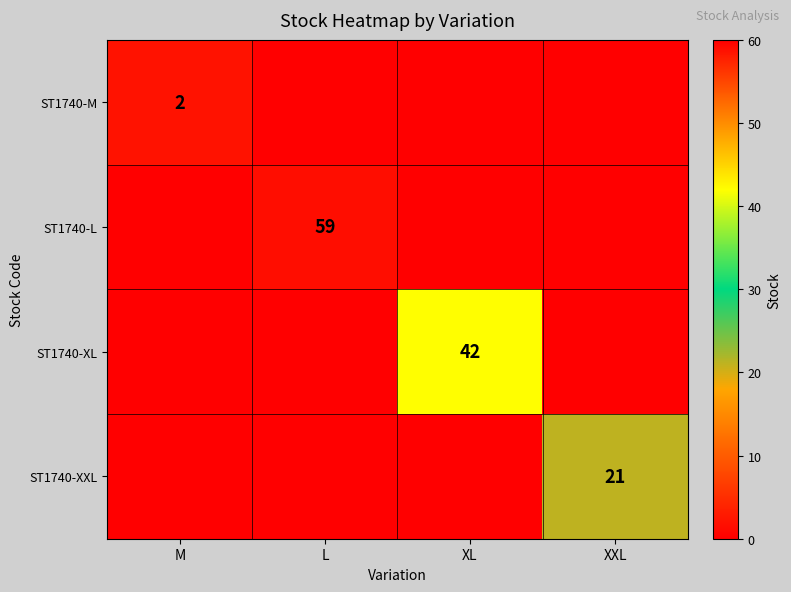

True or false: ST1740-L has a value of 38 at L.

False